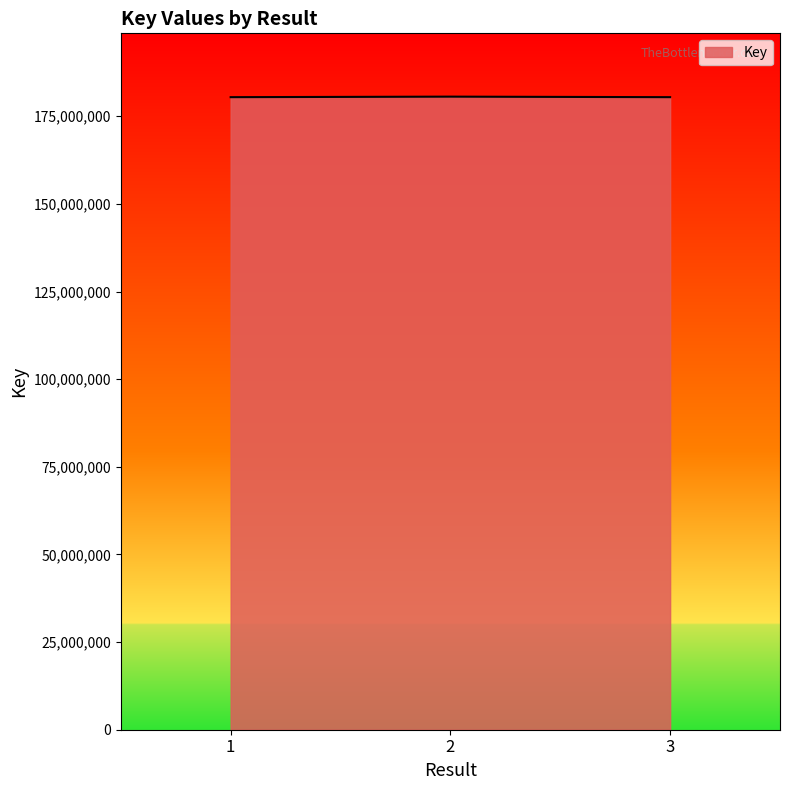

What is the approximate value at 1, to the nearest 100?

180431800